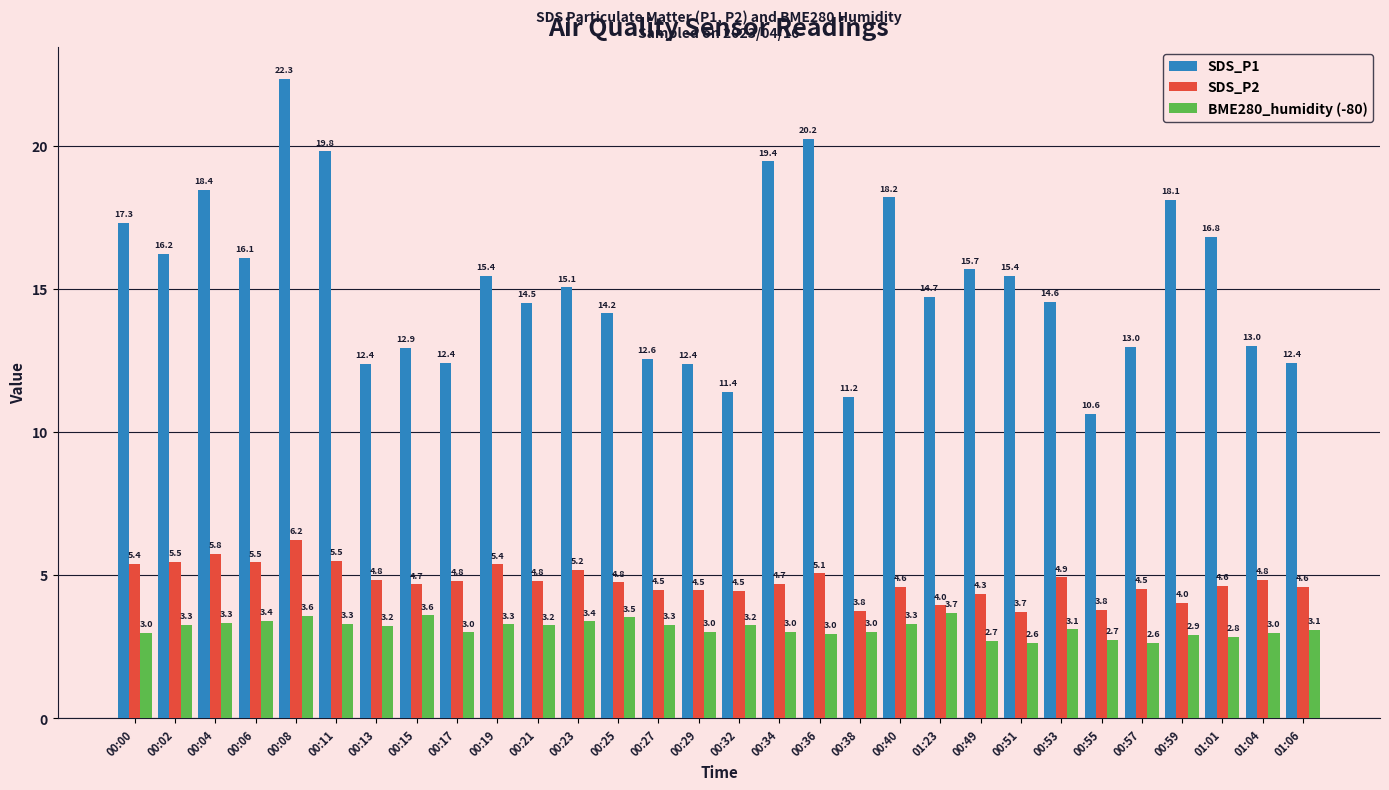

What is the label of the 13th bar from the right?

00:36